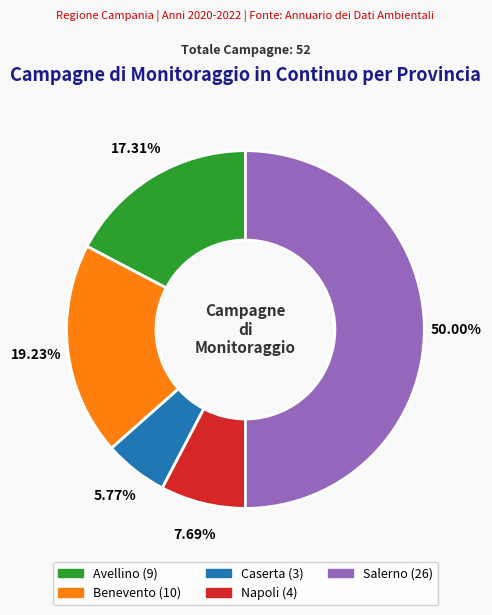

To the nearest percent, what is the difference between the largest and smallest slice percentages?

44%